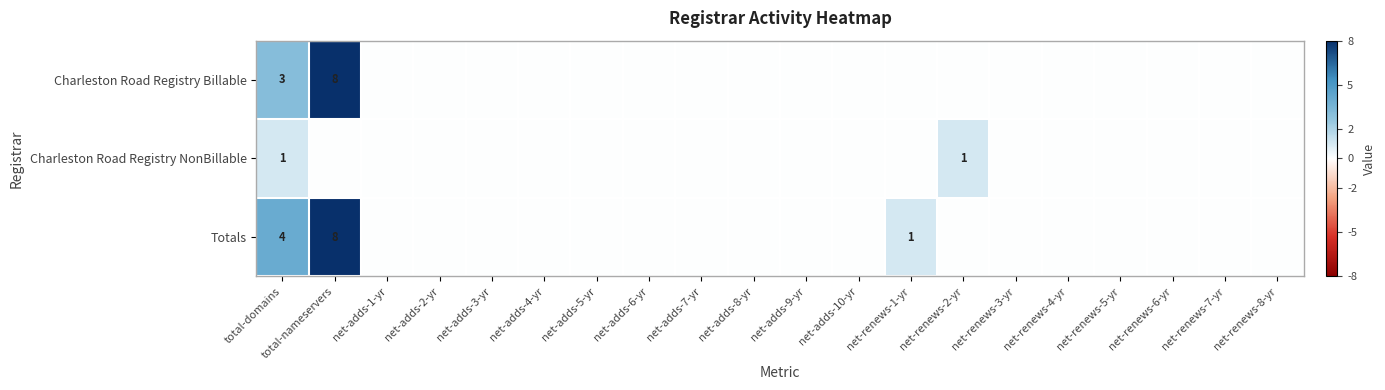

The value of Totals at total-domains is 4. True or false?

True